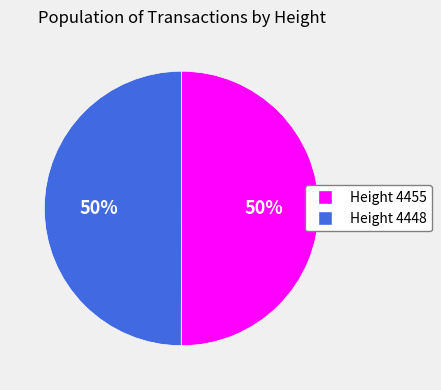

How many segments does this pie chart have?

2